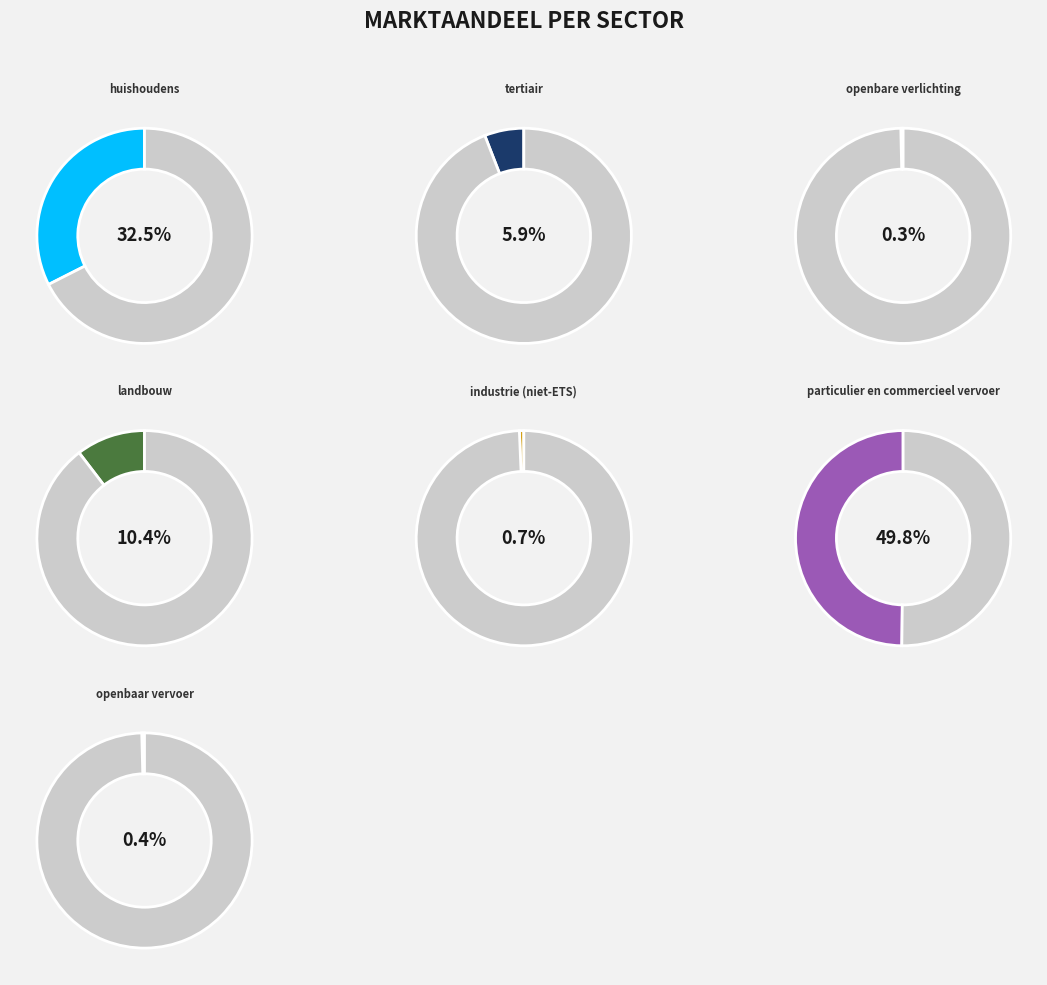

Is it true that tertiair is 1% of the pie?

False